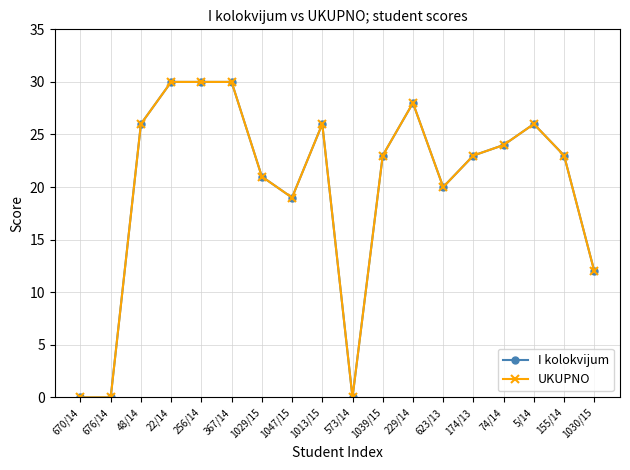

Which has a higher value, 155/14 or 670/14?

155/14